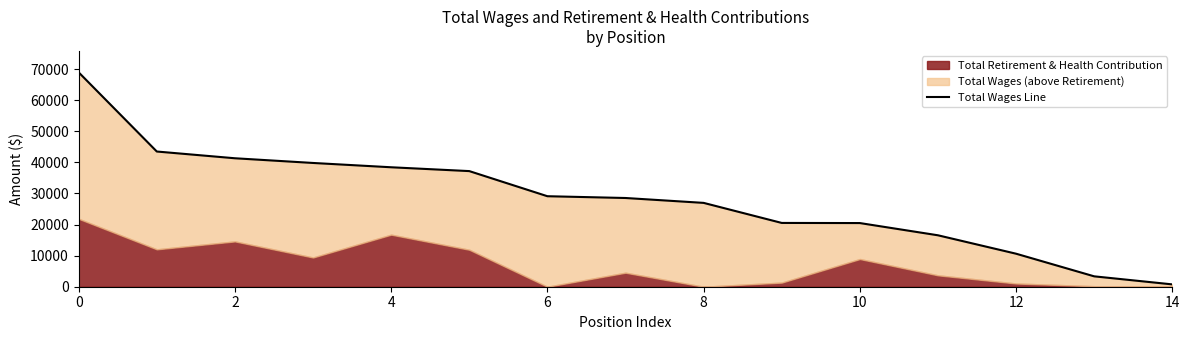

What is the maximum value shown in the chart?

68965